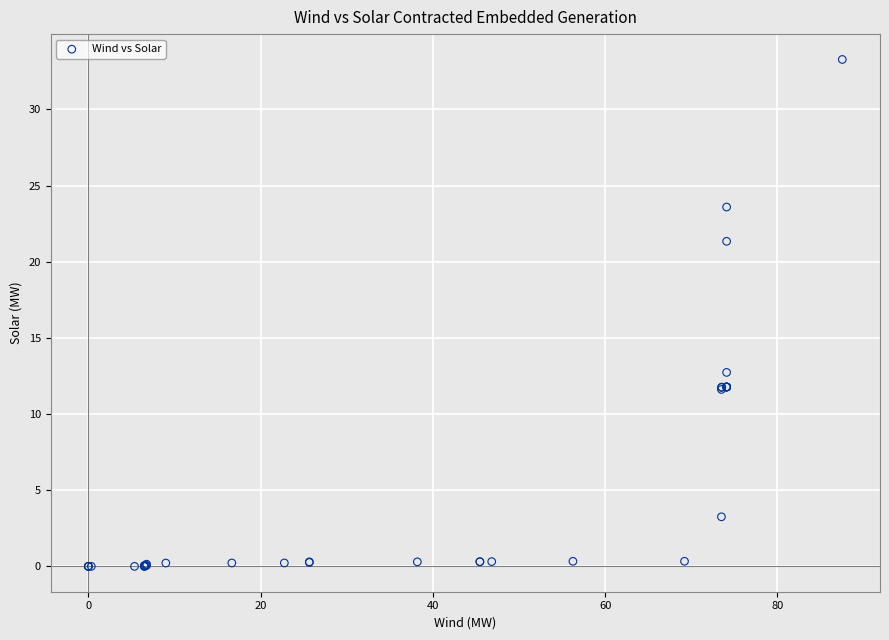

What Y value in the scatter plot is closest to 16?

12.7